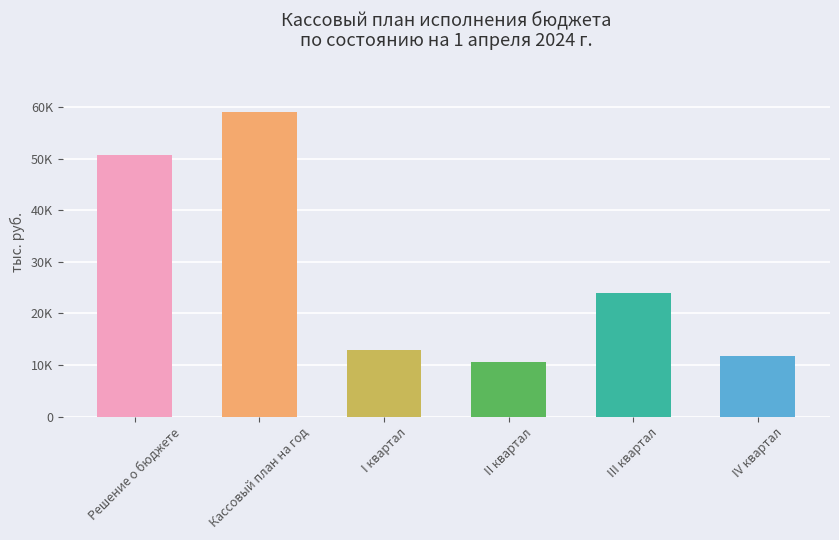

Rank the categories by value from lowest to highest.

II квартал, IV квартал, I квартал, III квартал, Решение о бюджете, Кассовый план на год